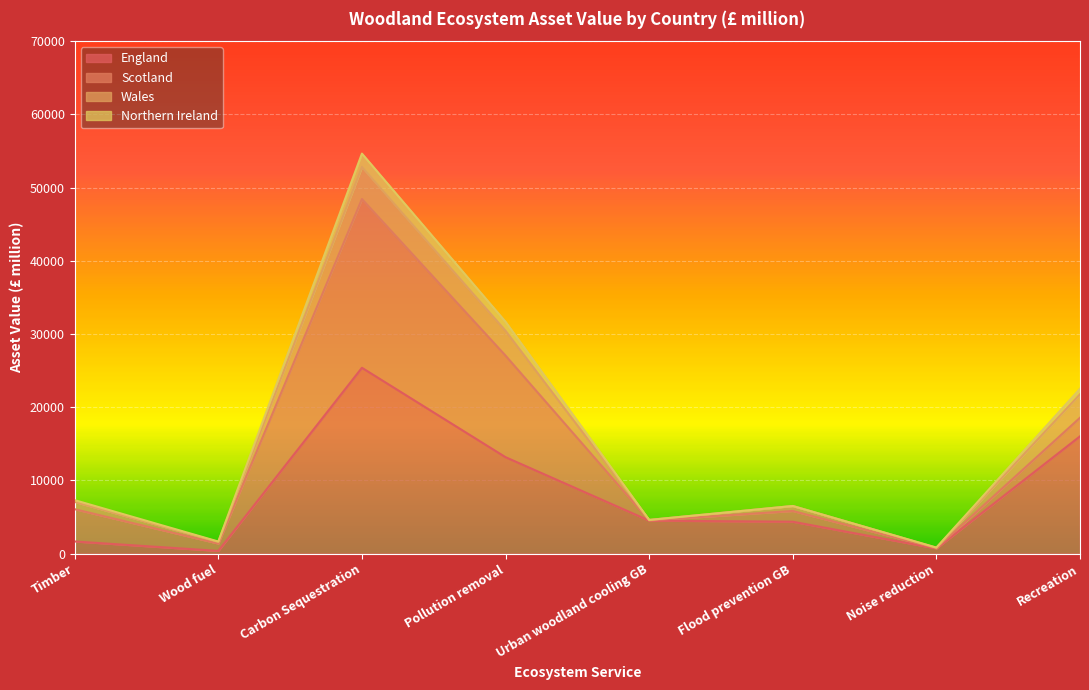

Is it true that England equals 13176 at Pollution removal?

True